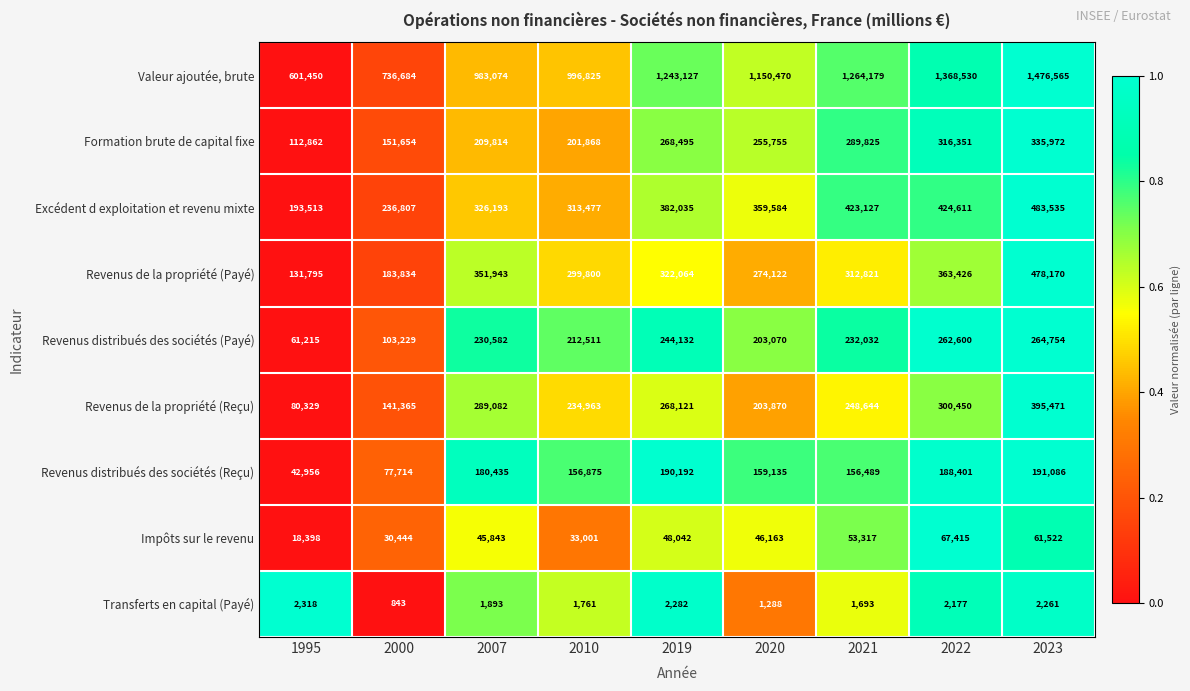

Which series has the widest spread of values?

Valeur ajoutée, brute